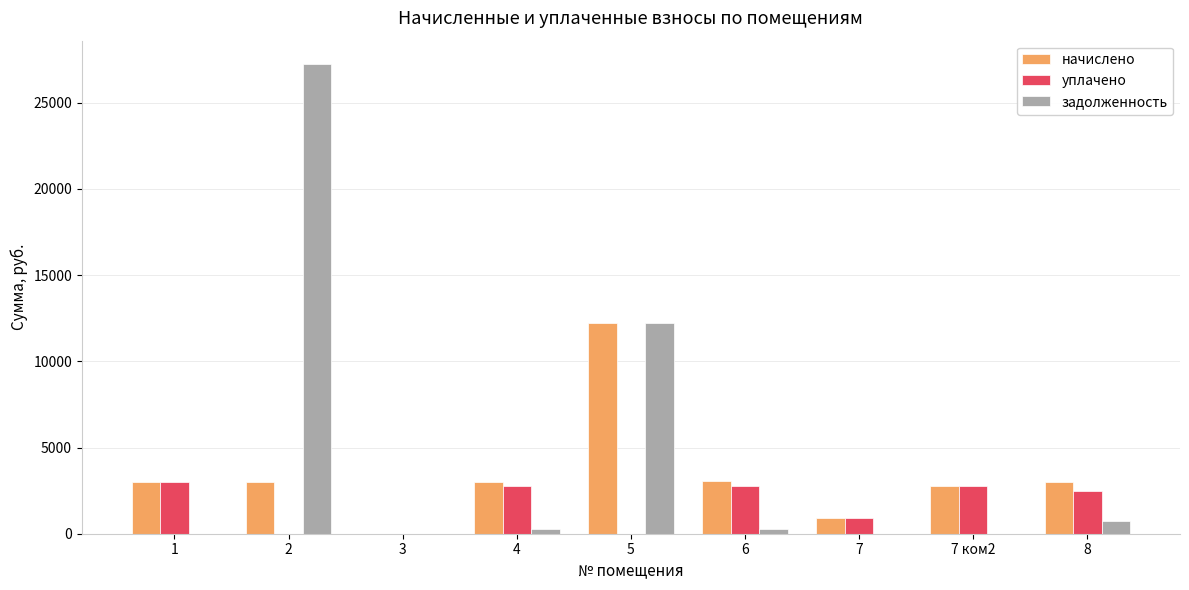

Does the chart contain stacked bars?

No